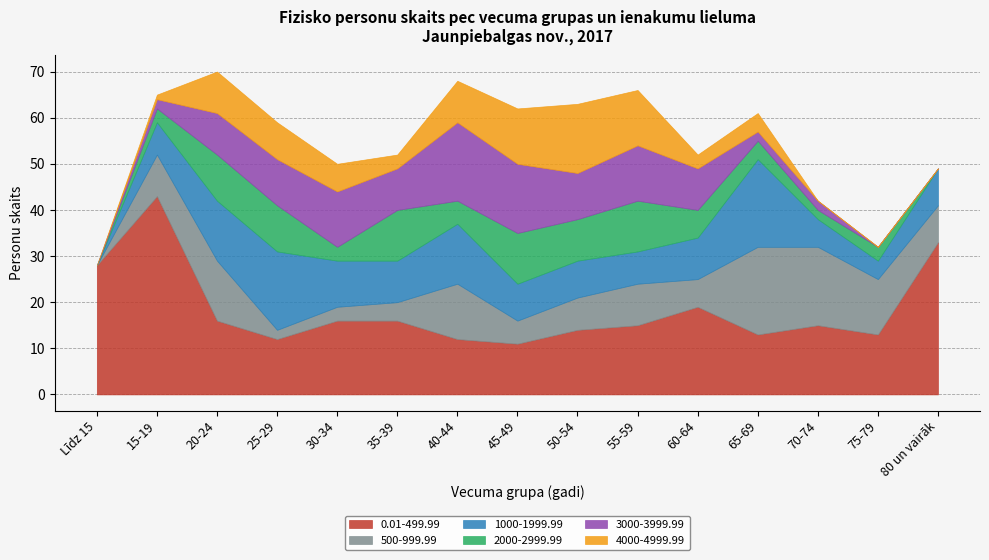

How many intersections are there between 4000-4999.99 and 1000-1999.99?

2